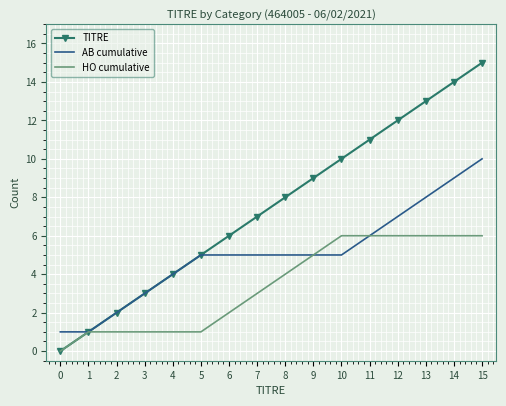

At which category is the sum across all series the highest?

15